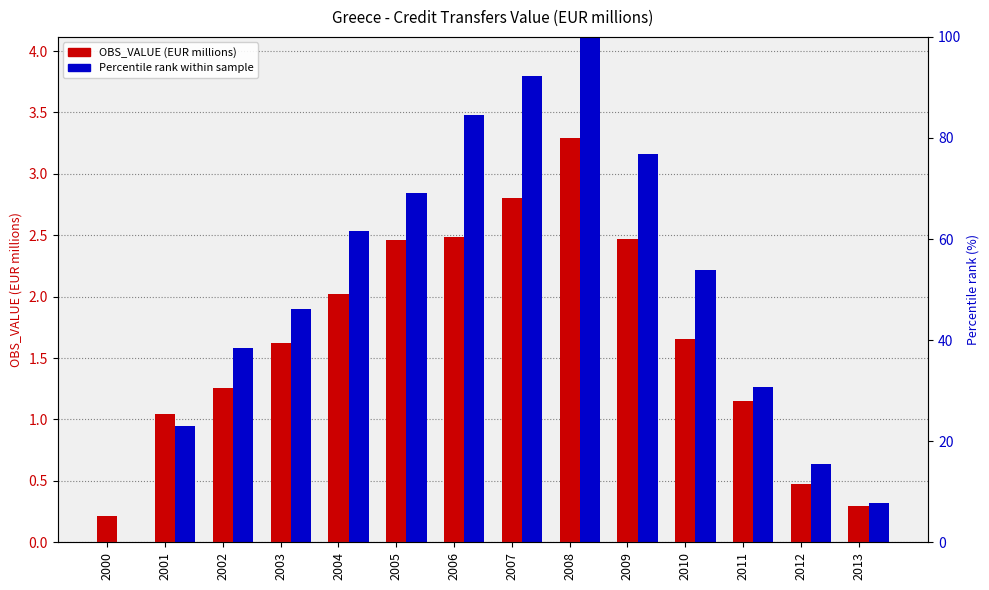

How many groups of bars are there?

14